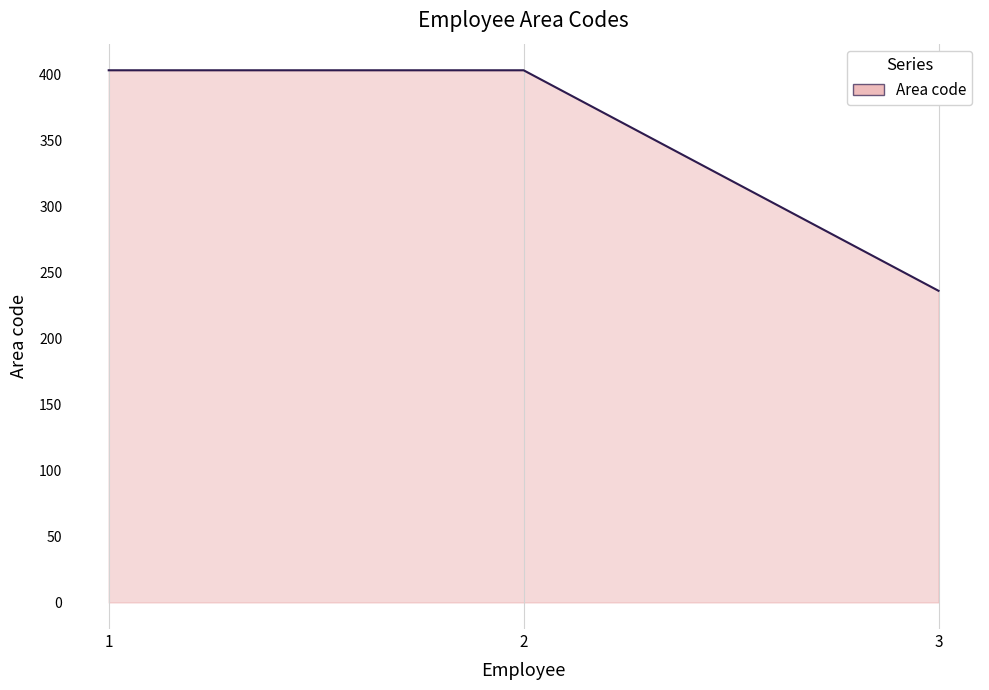

What is the change in value from 1 to 3?

-167